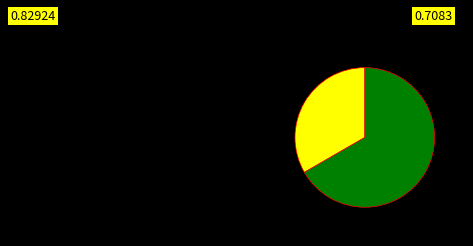

Is there any slice that represents more than half of the pie?

Yes